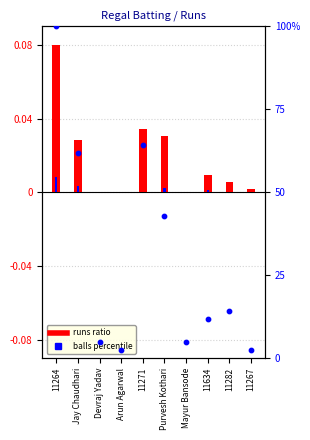

Which series contains the lowest Y value?

runs ratio